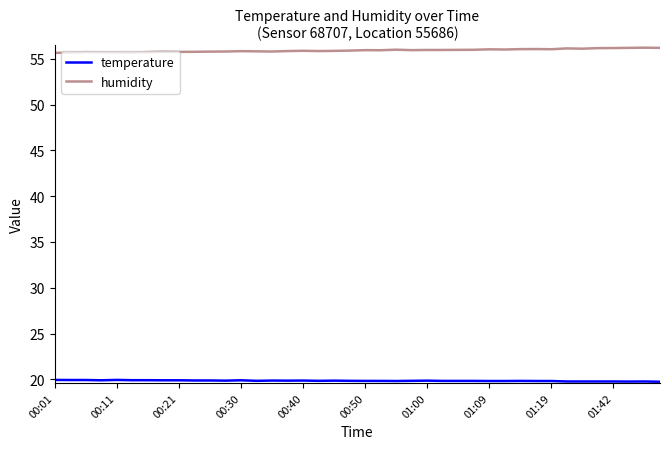

Which series has the largest total across all categories?

humidity